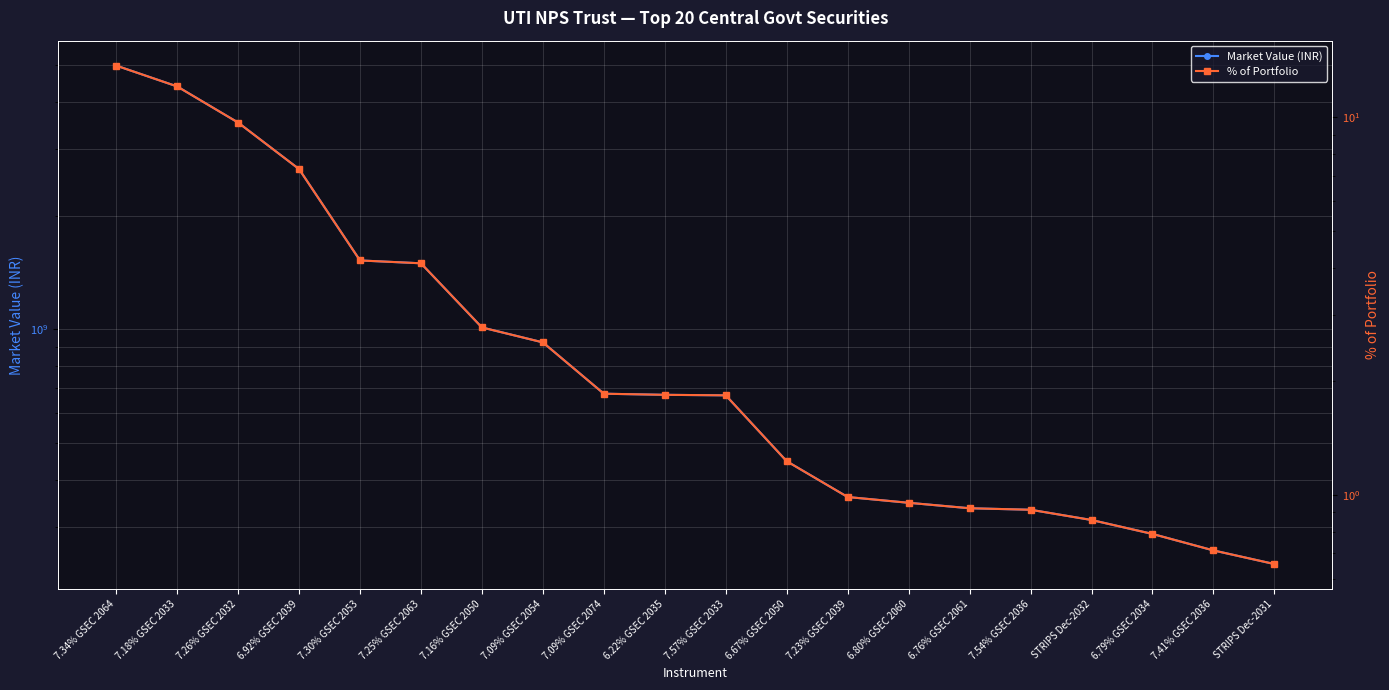

Read the % of Portfolio value at 6.80% GSEC 2060.

1.0